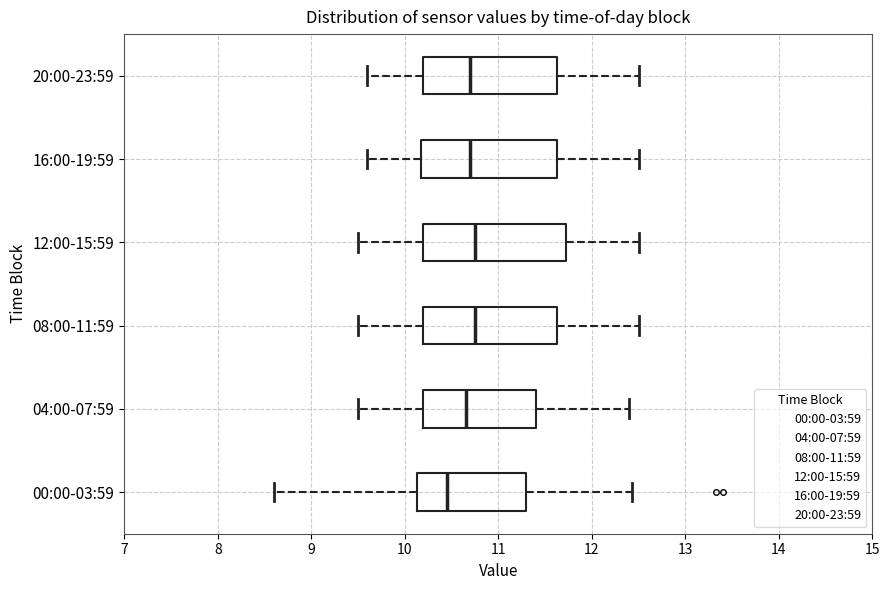

Which box has the furthest to the left median line?

00:00-03:59